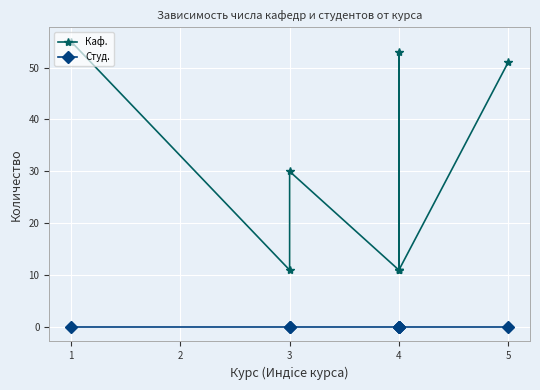

List the series in order of their peak value, highest first.

Каф., Студ.